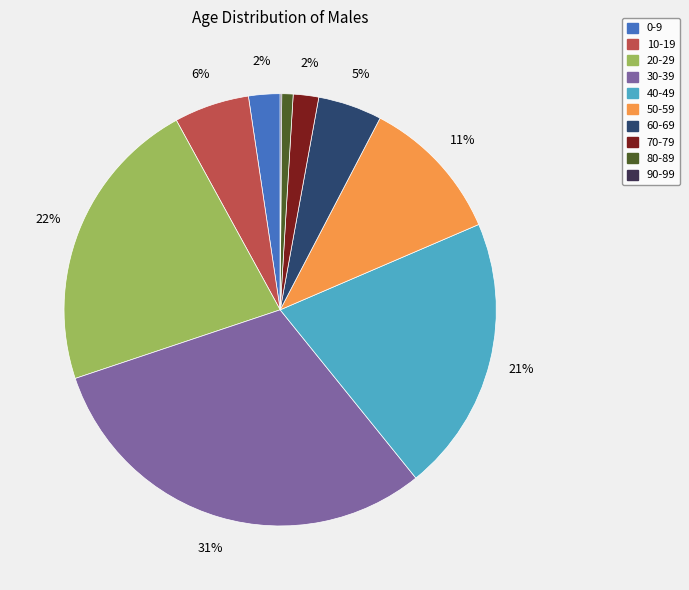

To the nearest percent, what is the average slice percentage?

10%